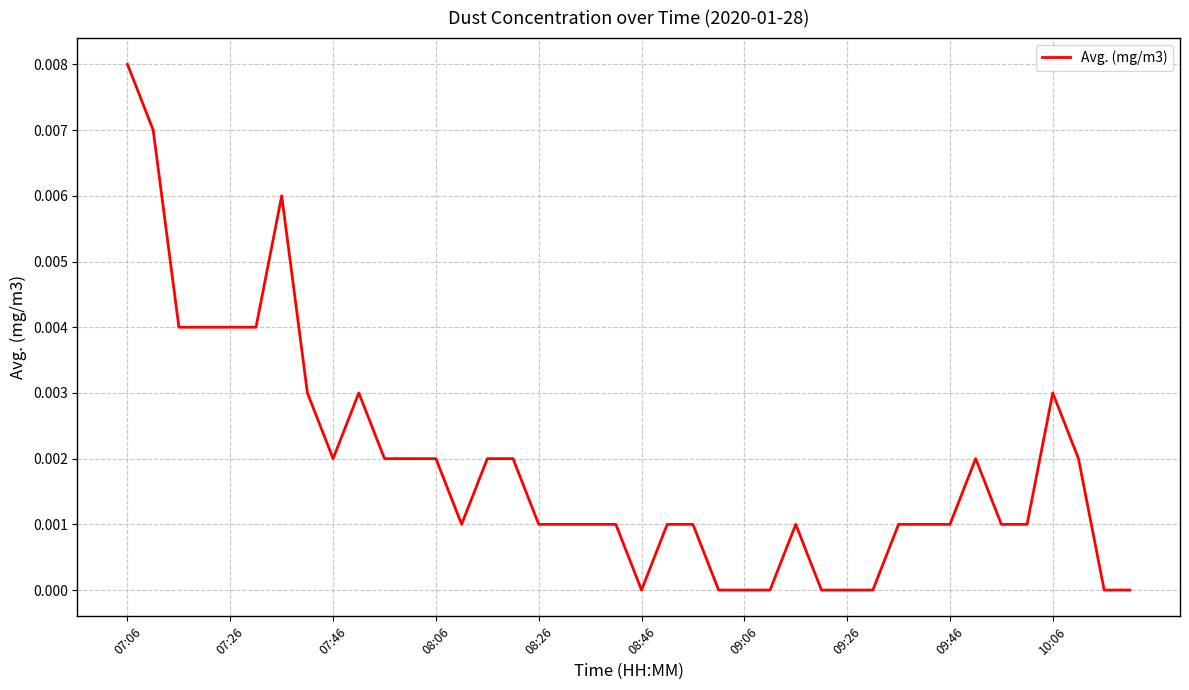

Which label corresponds to the largest value in the chart?

07:06